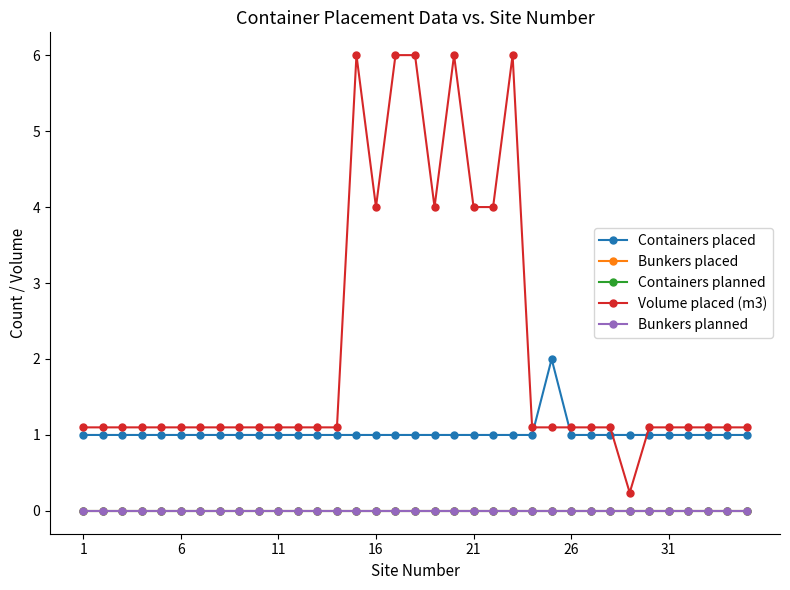

Which series has the largest total across all categories?

Volume placed (m3)